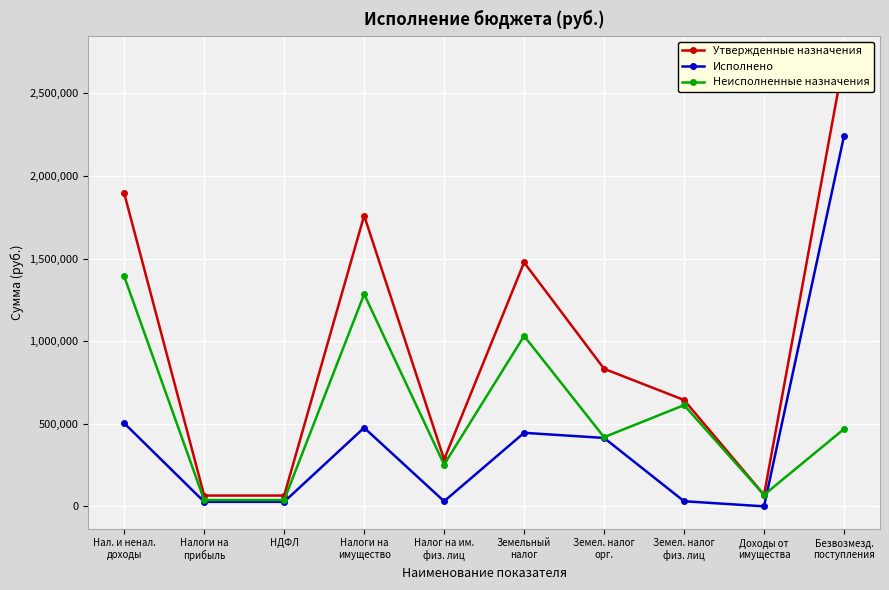

Between Налоги на
прибыль and НДФЛ, which series saw the biggest shift?

Утвержденные назначения